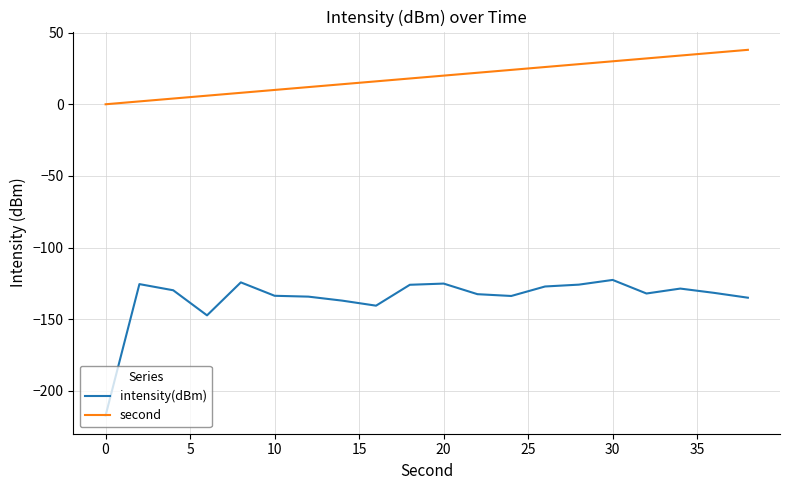

Which series has the largest total across all categories?

second